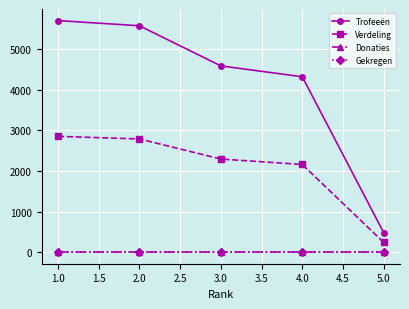

True or false: Verdeling and Gekregen cross at least once.

False